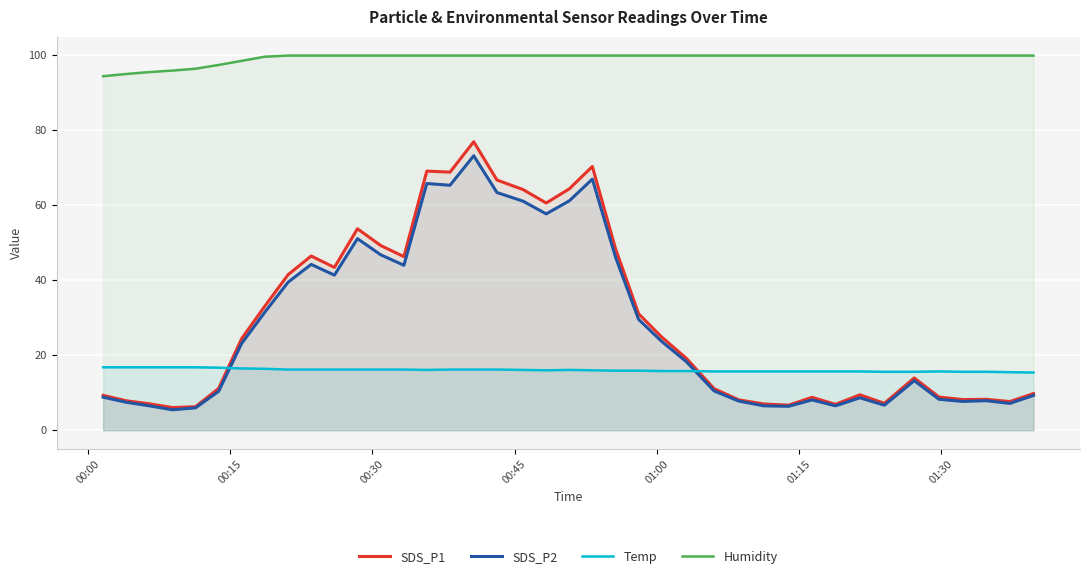

List the series in order of their peak value, highest first.

Humidity, SDS_P1, SDS_P2, Temp